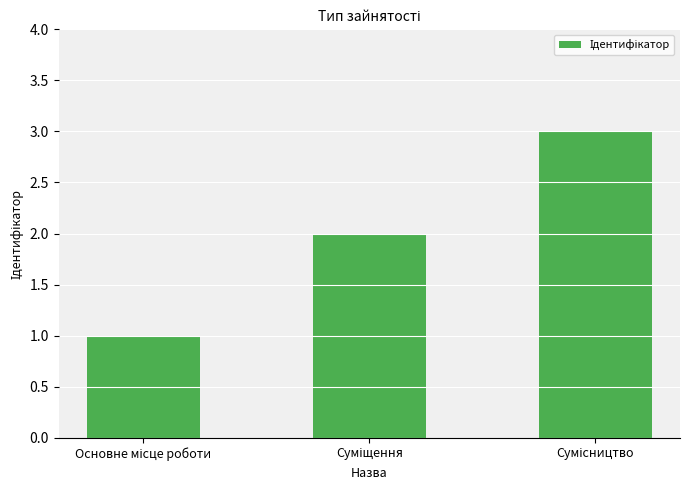

How many distinct data groups are displayed?

1